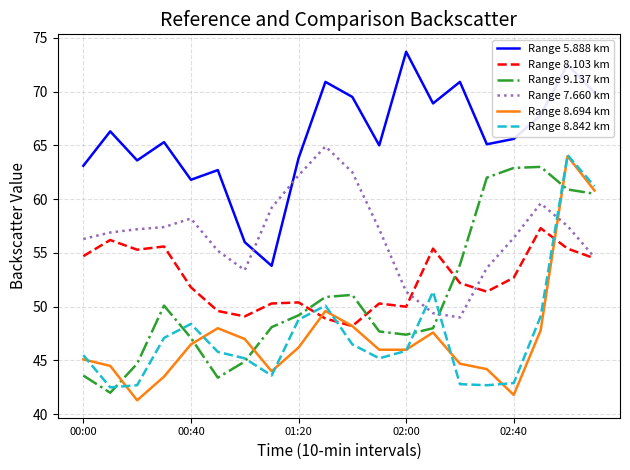

Which series has the largest total across all categories?

Range 5.888 km